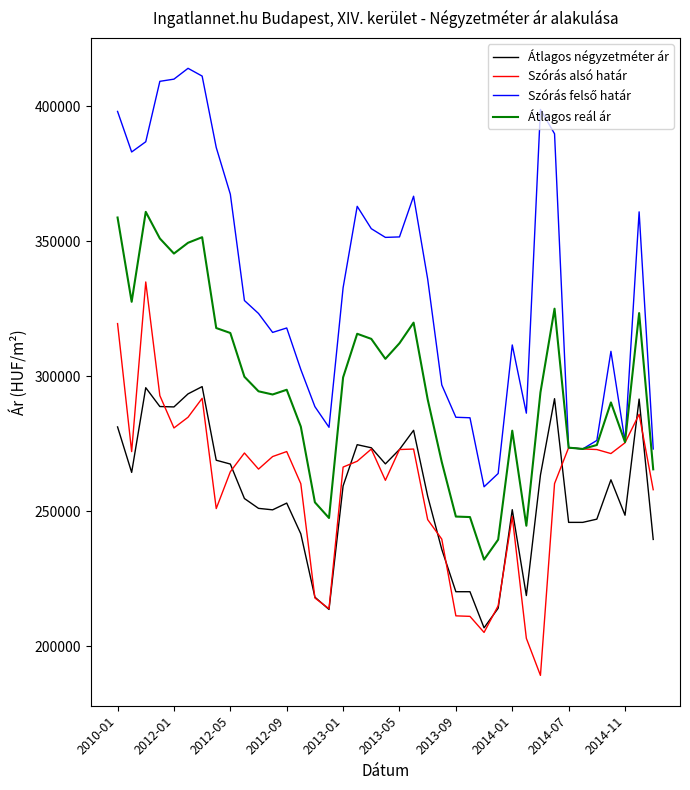

What is the minimum value for Átlagos reál ár?

232033